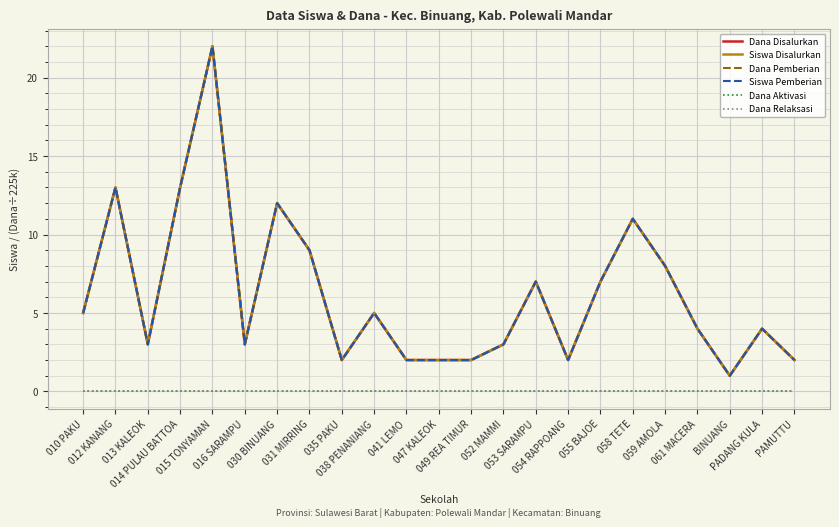

Is this an area chart (filled region under the line)?

No